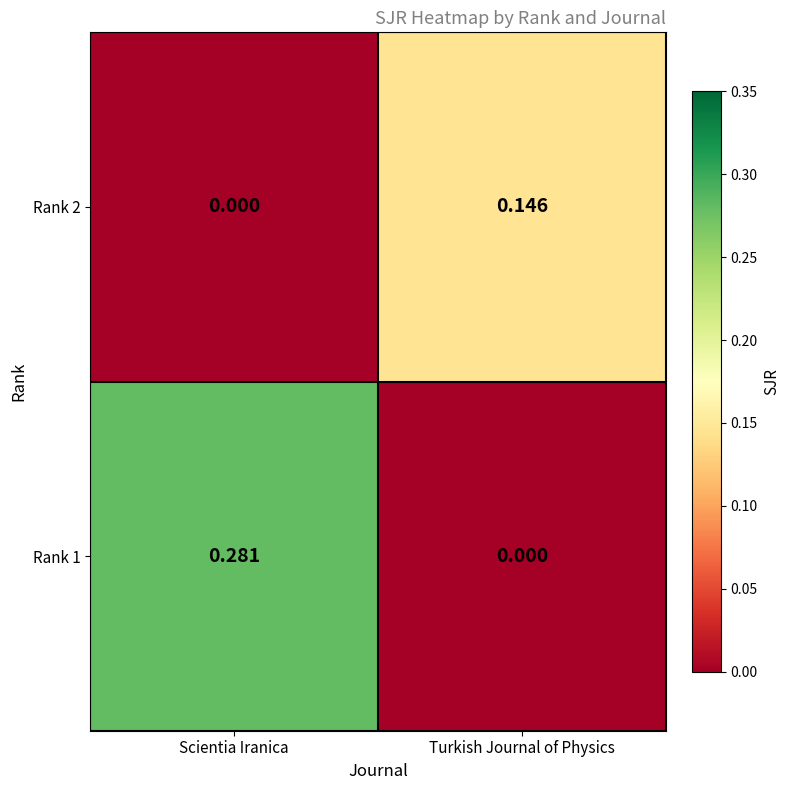

Where is Rank 1 nearest to the value 0?

Turkish Journal of Physics